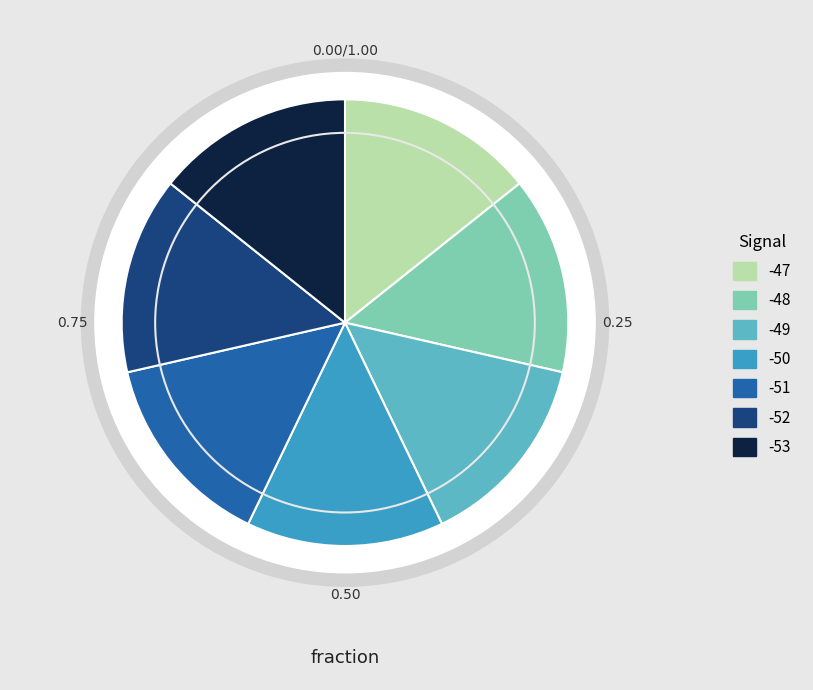

What is the largest slice in the pie chart?

-51